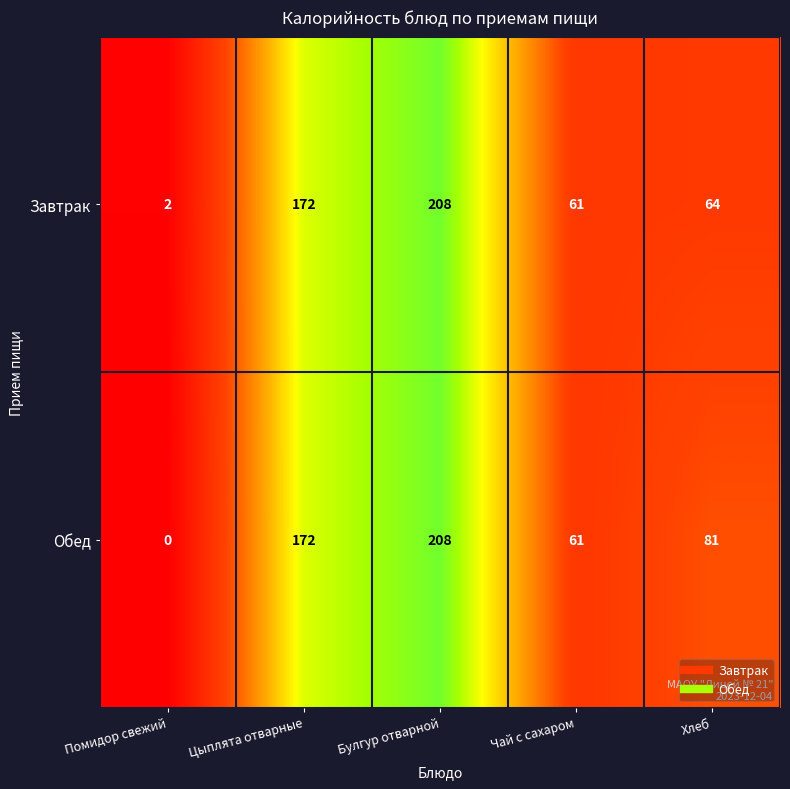

What is the greatest value displayed?

208